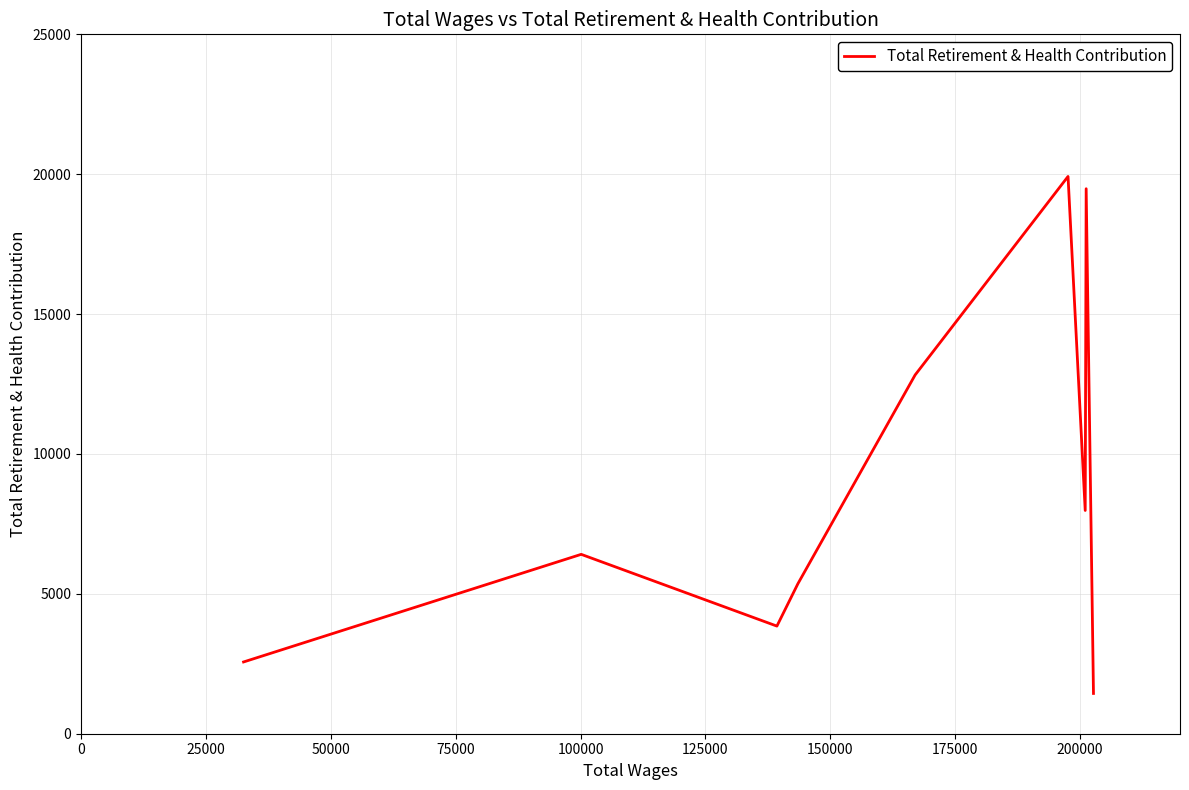

How many lines are shown in the chart?

1